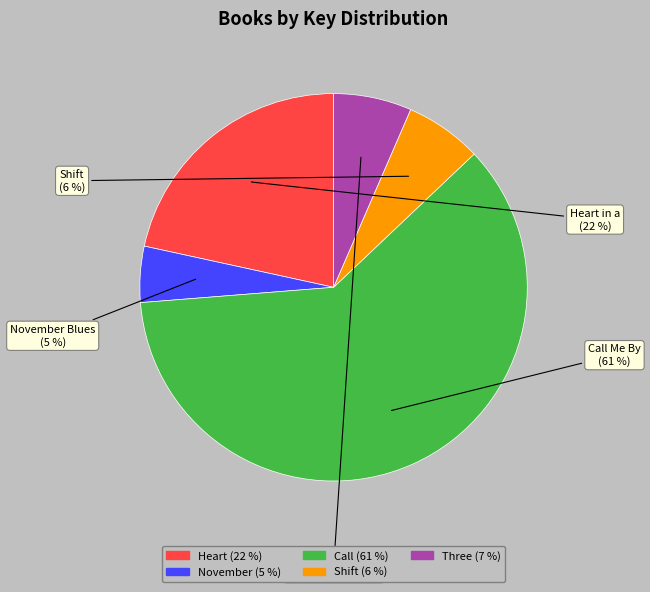

Is there a majority slice in this chart?

Yes